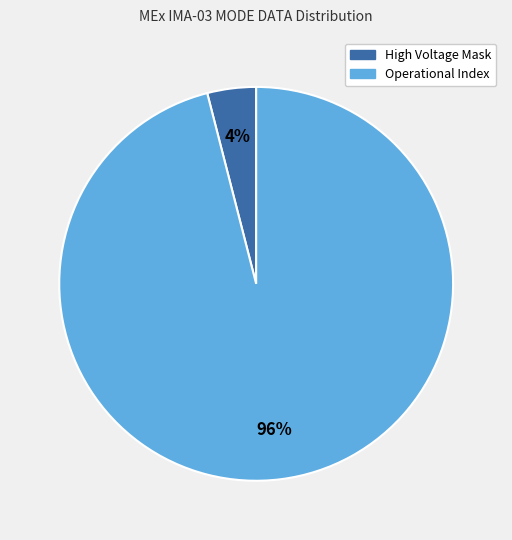

To the nearest percent, what is the average slice percentage?

50%